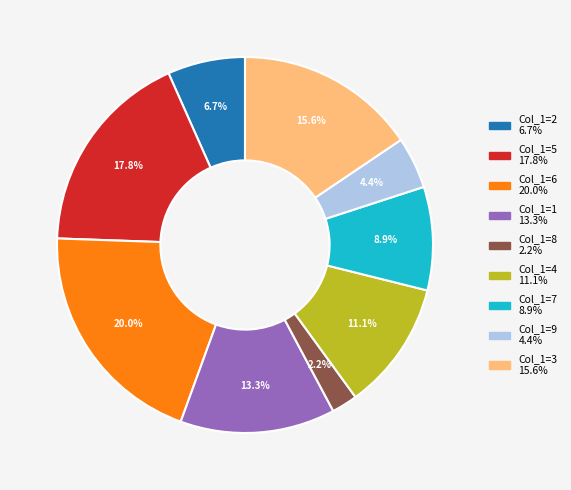

Is there any slice that represents more than half of the pie?

No